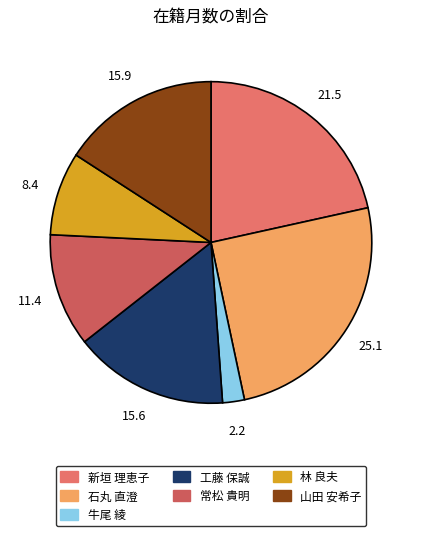

Between 新垣 理恵子 and 山田 安希子, which is larger?

新垣 理恵子